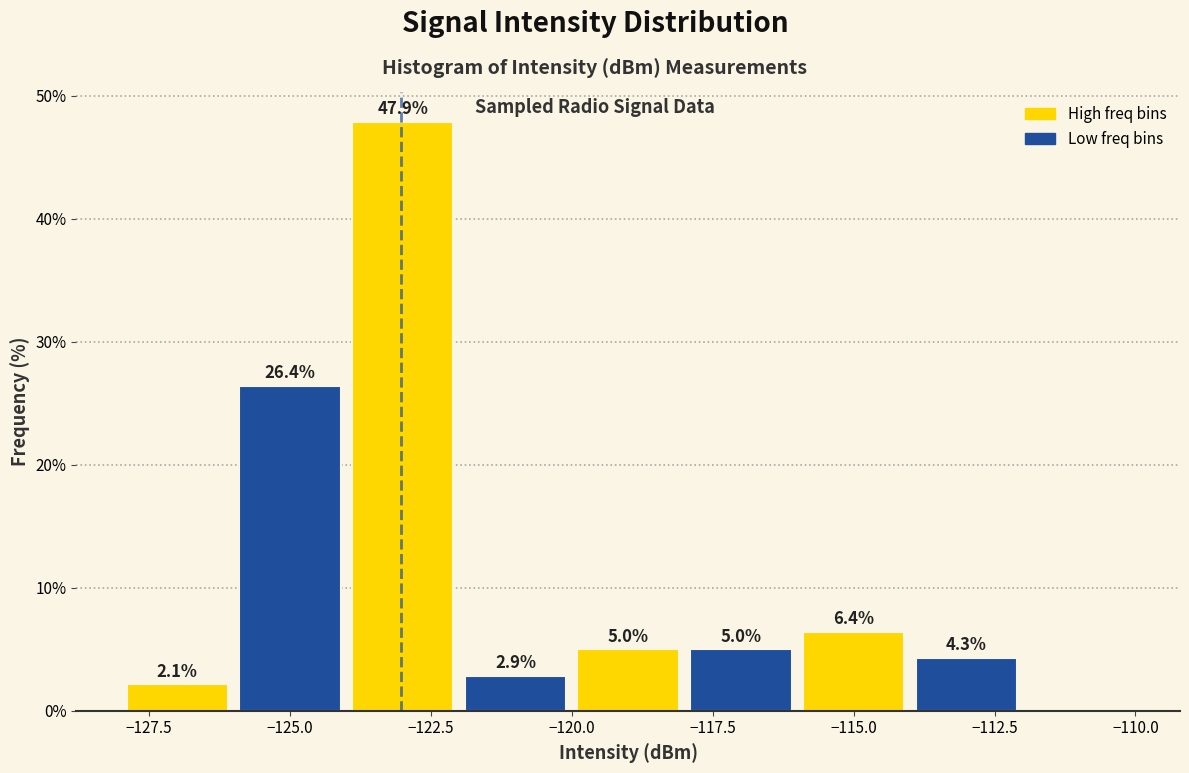

Which range on the x-axis has the tallest bar?

-124 to -122